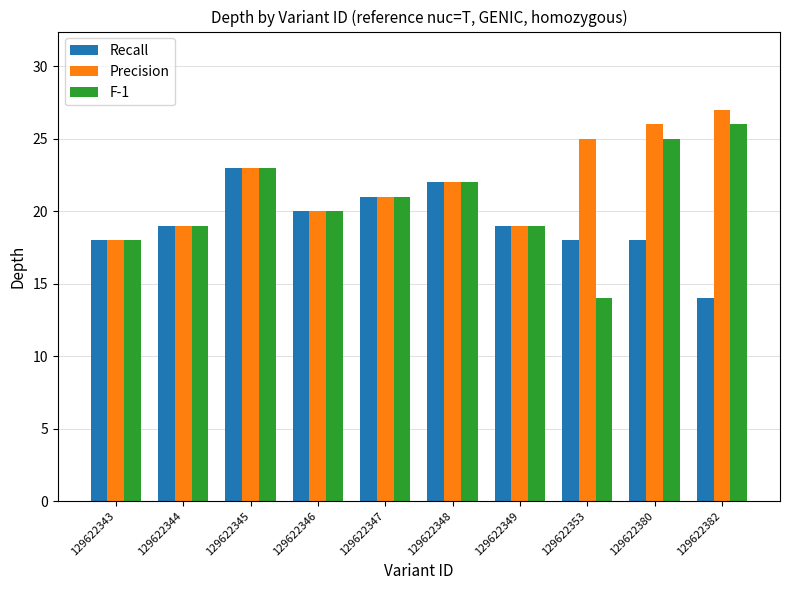

Which series has the largest range (max minus min)?

F-1